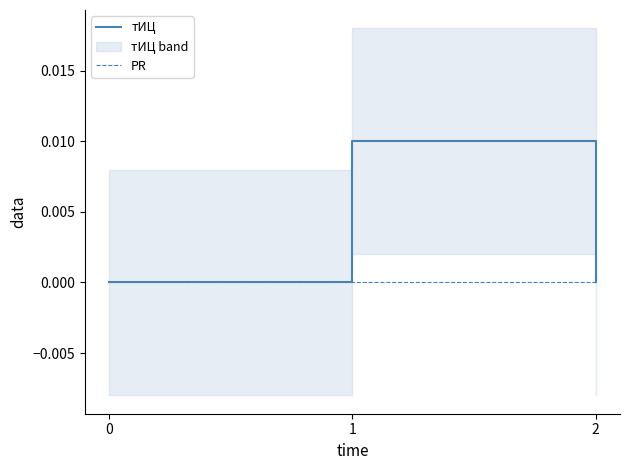

Reading right to left, list all the values displayed in this chart.

тИЦ: 2=0.0	1=0.0	0=0.0
PR: 2=0.0	1=0.0	0=0.0